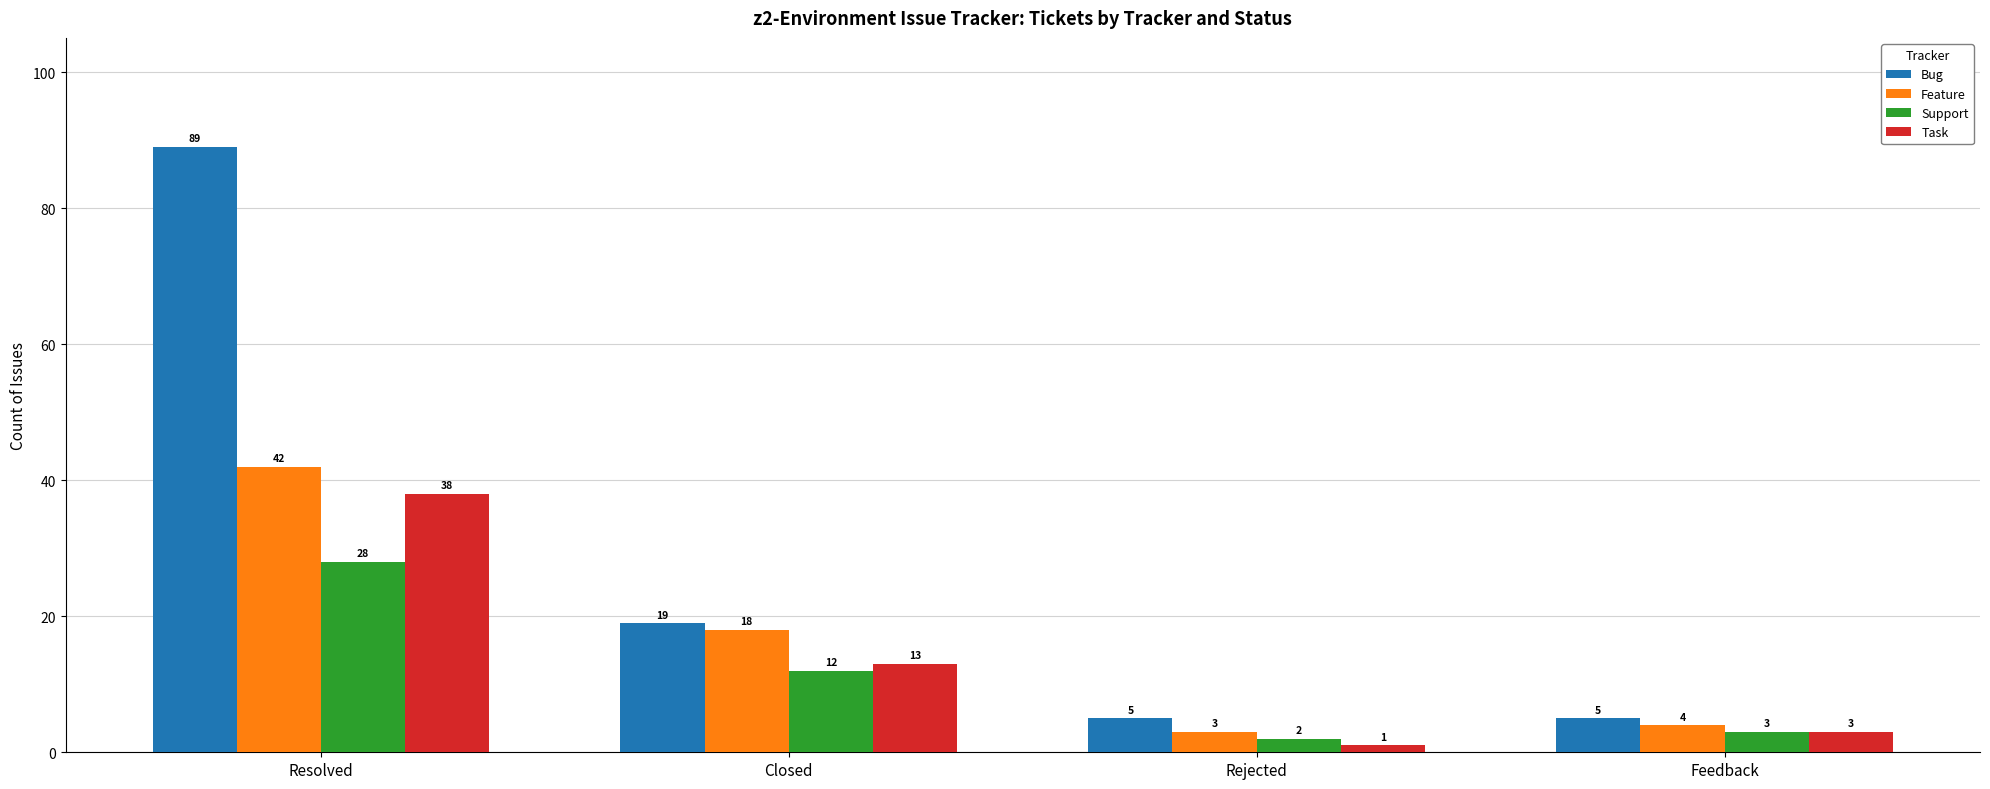

What is the highest value of the Feature series?

42